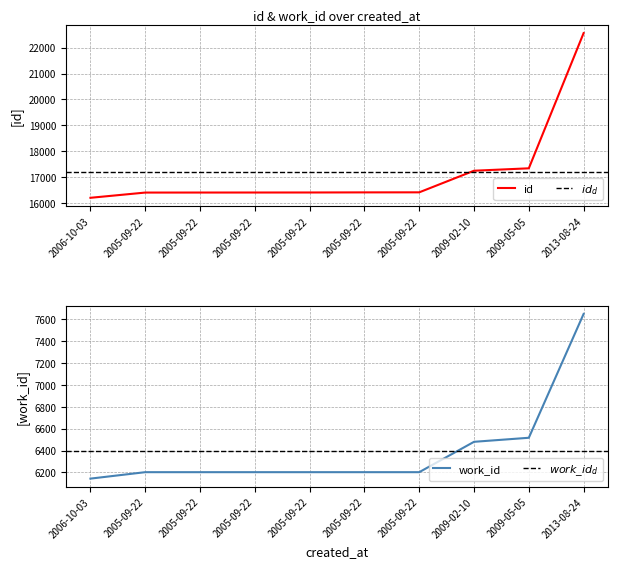

True or false: id and work_id intersect in this chart.

False